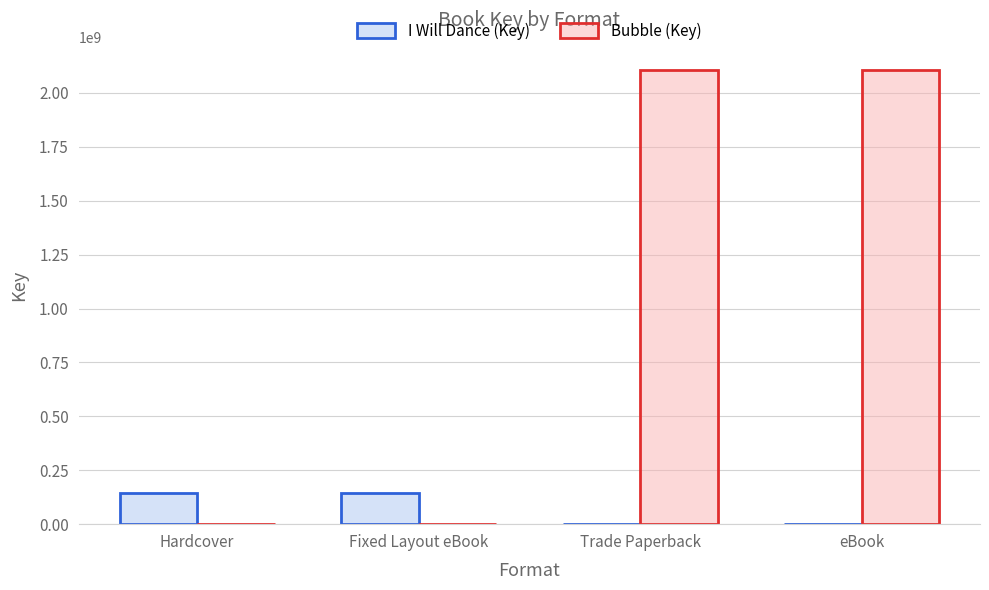

Reading left to right, what are all the values shown in this chart?

I Will Dance (Key): 143665206	143665206	0	0
Bubble (Key): 0	0	2108576140	2108576140